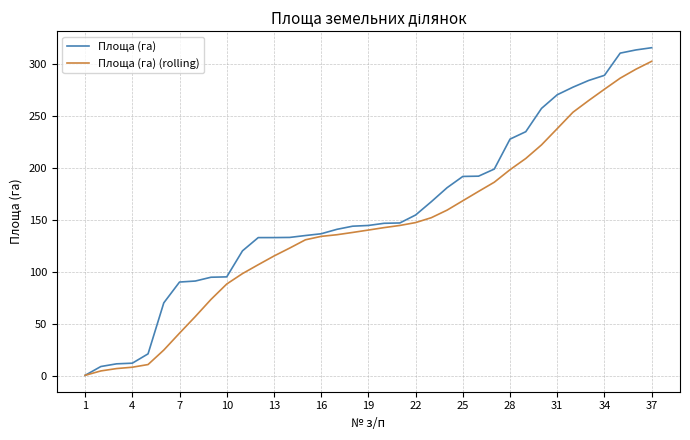

What is the highest value of the Площа (га) (rolling) series?

302.9